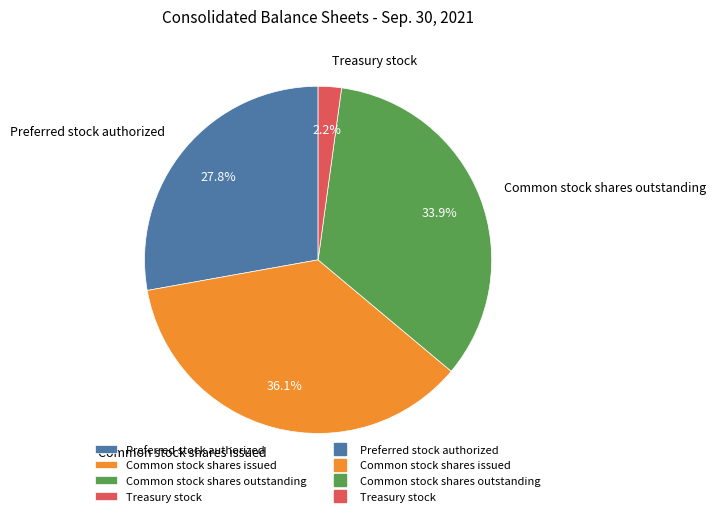

Which category has the biggest portion of the pie?

Common stock shares issued